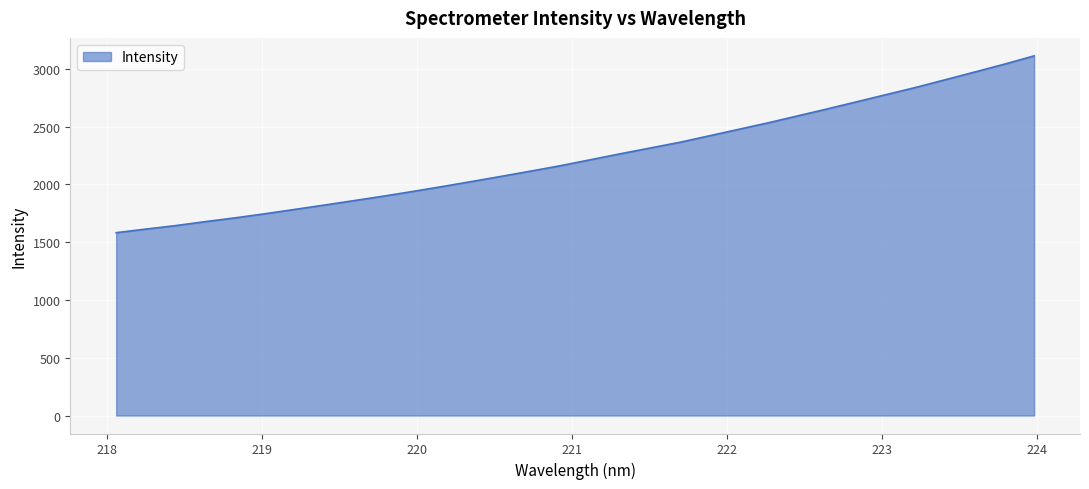

True or false: there are more than 0 points higher than both neighbors.

False